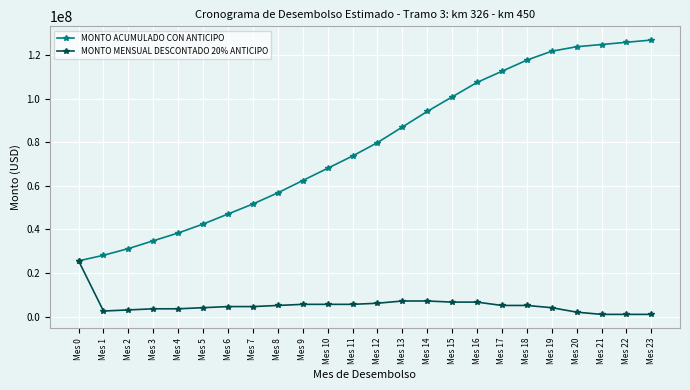

Which series has the widest spread of values?

MONTO ACUMULADO CON ANTICIPO